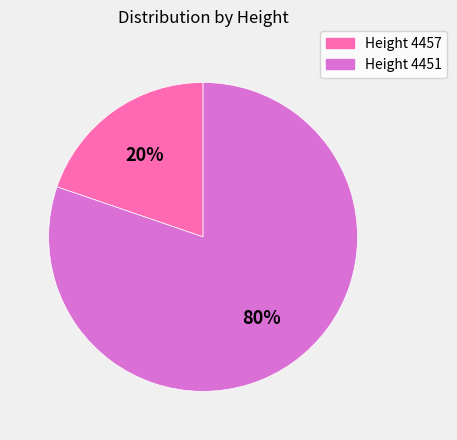

Is there any slice that represents more than half of the pie?

Yes